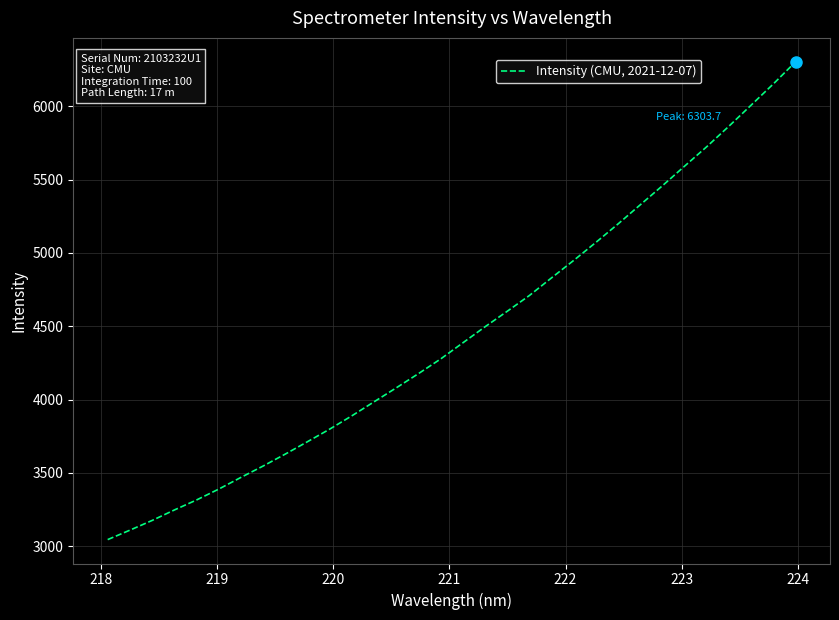

What is the greatest value displayed?

6303.7